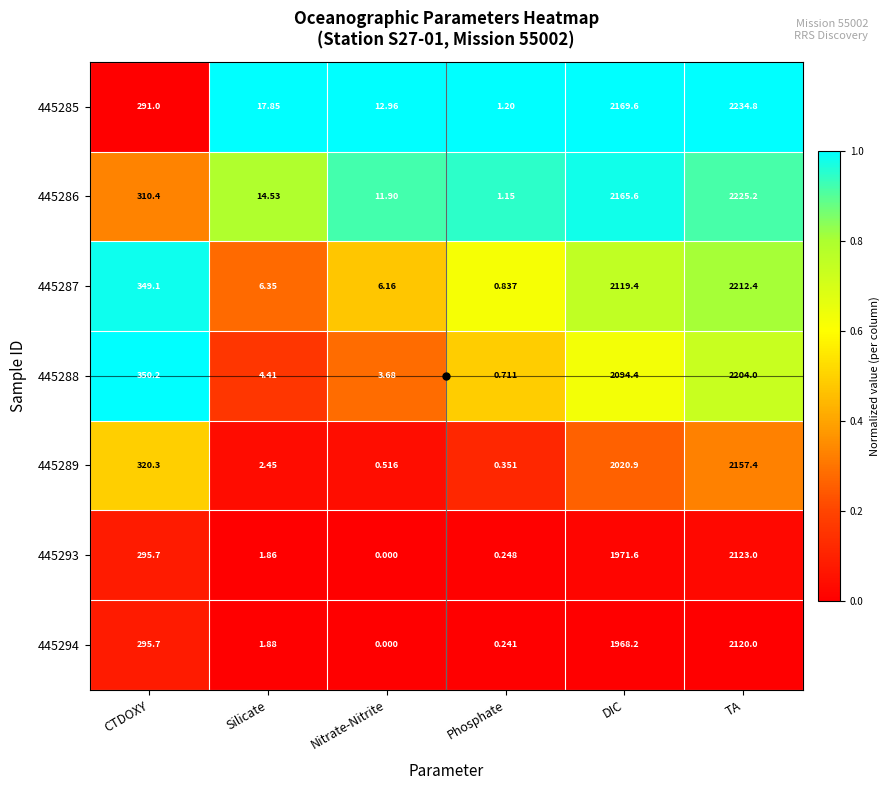

At which label does 445288 first exceed 350?

CTDOXY